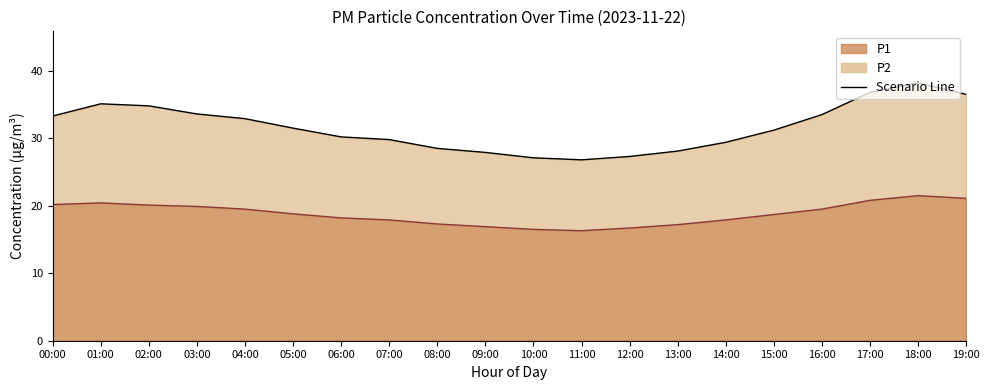

At which category does P1 reach its first local valley?

11:00